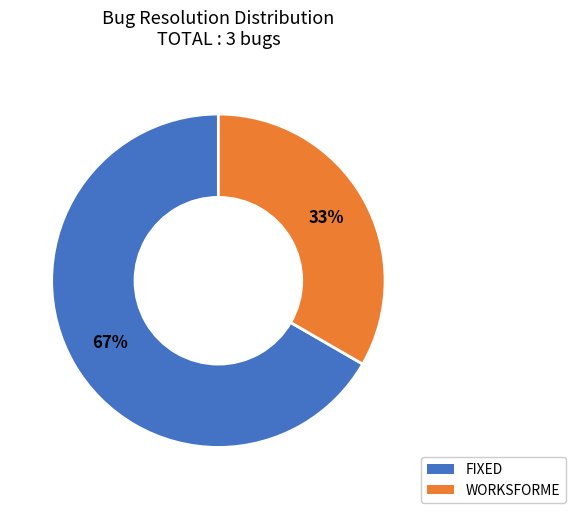

To the nearest percent, what is the average slice percentage?

50%